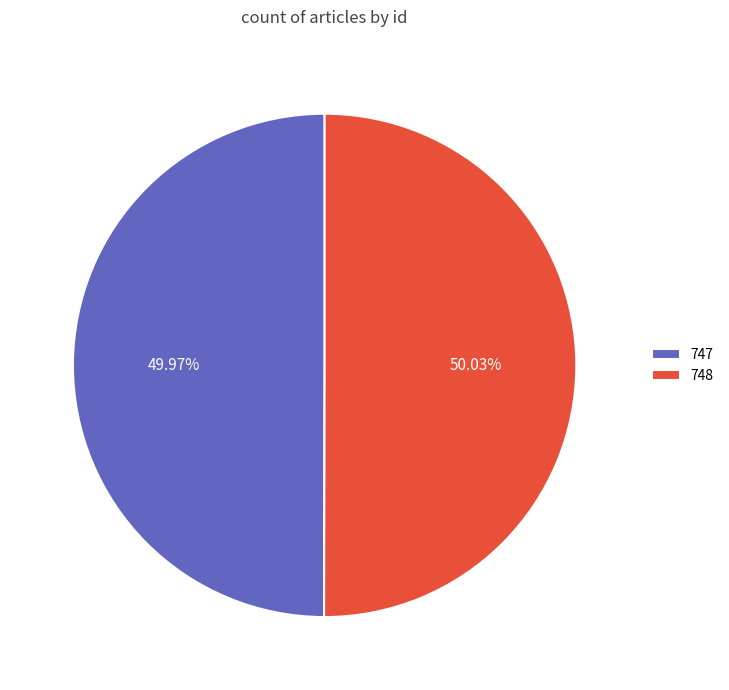

Combined, do 747 and 748 account for over 50%?

Yes